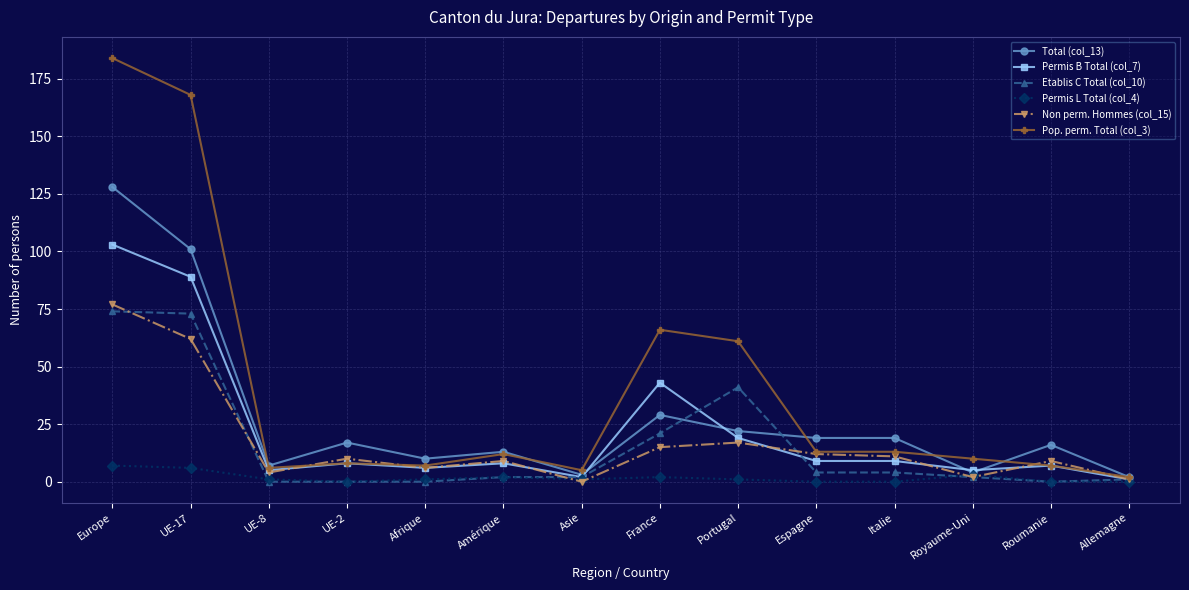

What position from the right is Espagne?

5